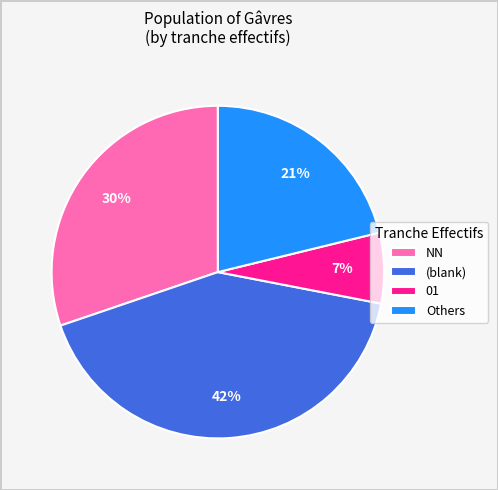

To the nearest percent, what is the average slice percentage?

25%